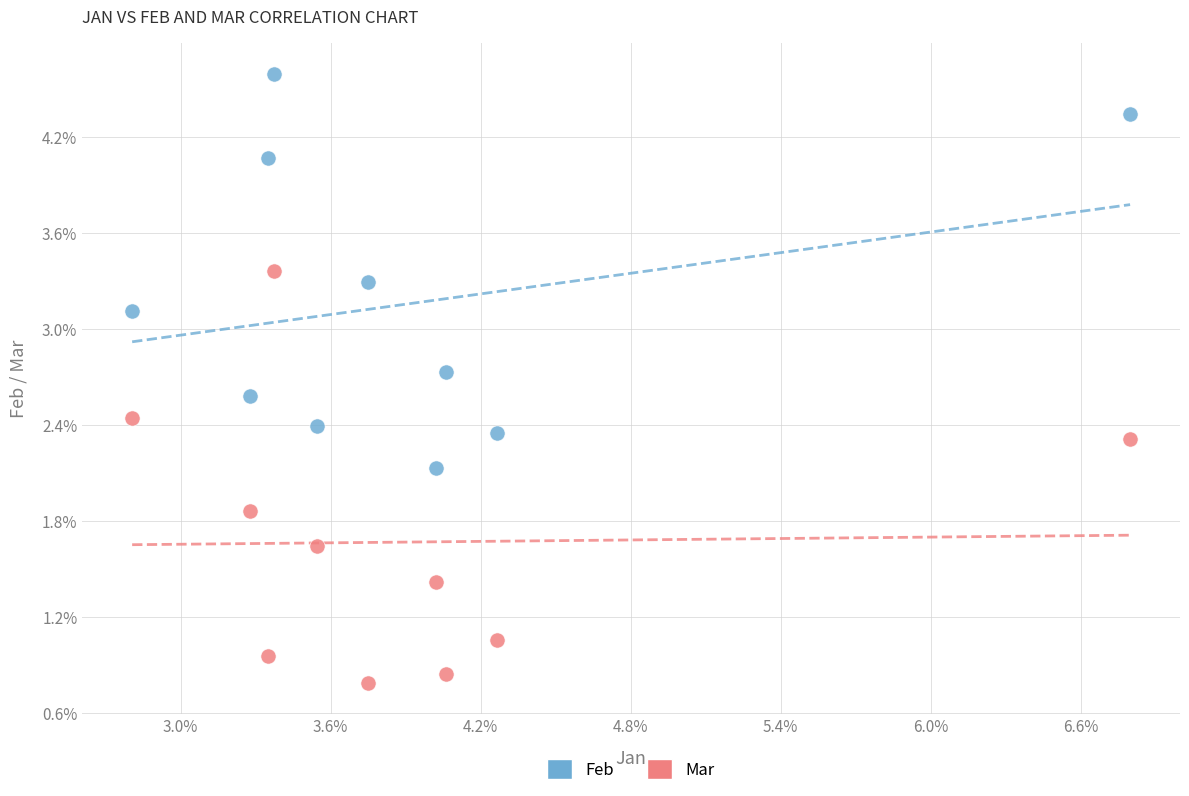

Which series reaches the maximum Y coordinate?

Feb